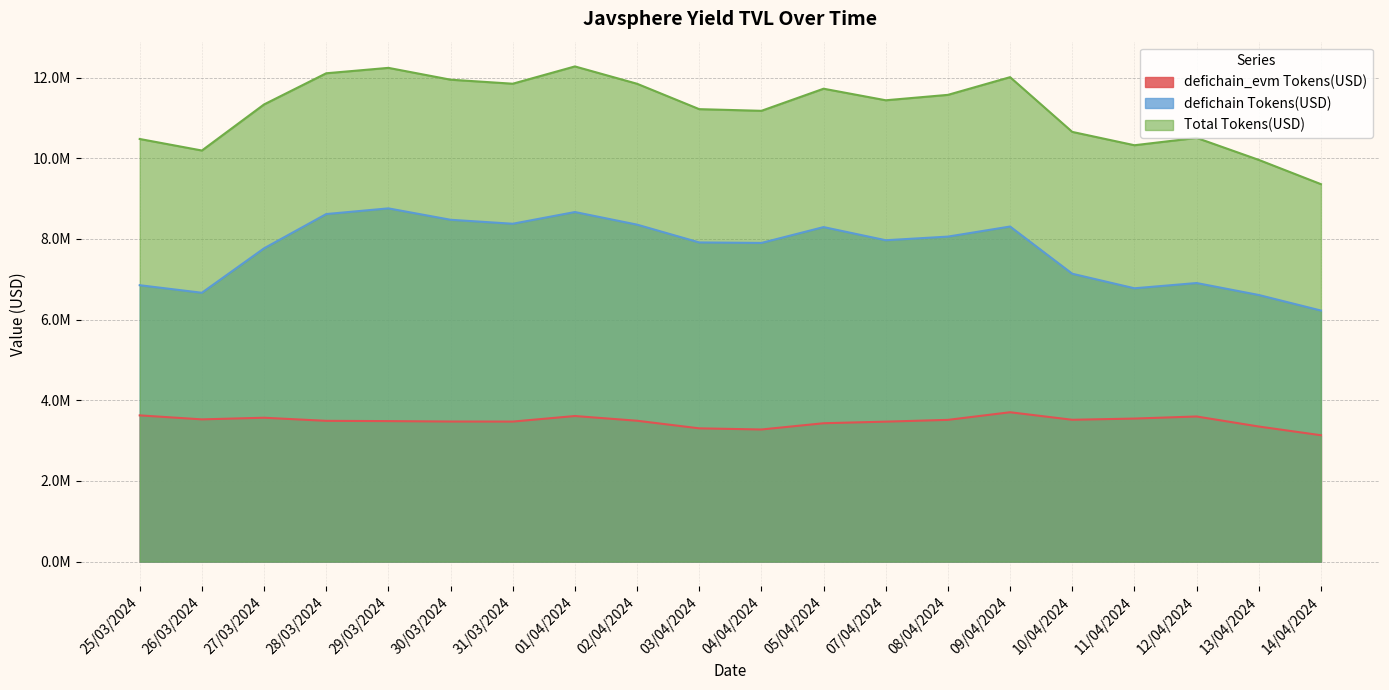

Reading left to right, transcribe all the data shown in this chart.

defichain_evm Tokens(USD): 25/03/2024=3624867.6	26/03/2024=3525975.7	27/03/2024=3566553.4	28/03/2024=3489665.7	29/03/2024=3482931.6	30/03/2024=3472498.8	31/03/2024=3471034.5	01/04/2024=3609056.9	02/04/2024=3491874.8	03/04/2024=3303588.6	04/04/2024=3275130.9	05/04/2024=3430036.4	07/04/2024=3469545.0	08/04/2024=3513647.3	09/04/2024=3702443.0	10/04/2024=3515898.6	11/04/2024=3545900.8	12/04/2024=3597568.5	13/04/2024=3348712.5	14/04/2024=3132729.7
defichain Tokens(USD): 25/03/2024=6851334.2	26/03/2024=6664415.5	27/03/2024=7766209.9	28/03/2024=8615342.7	29/03/2024=8756150.2	30/03/2024=8473592.6	31/03/2024=8375085.0	01/04/2024=8665622.5	02/04/2024=8353025.2	03/04/2024=7911962.8	04/04/2024=7899374.3	05/04/2024=8292294.8	07/04/2024=7966236.8	08/04/2024=8056287.2	09/04/2024=8306183.8	10/04/2024=7135837.1	11/04/2024=6775315.2	12/04/2024=6905724.2	13/04/2024=6609097.9	14/04/2024=6223683.0
Total Tokens(USD): 25/03/2024=10476201.7	26/03/2024=10190391.2	27/03/2024=11332763.3	28/03/2024=12105008.4	29/03/2024=12239081.8	30/03/2024=11946091.4	31/03/2024=11846119.5	01/04/2024=12274679.3	02/04/2024=11844899.9	03/04/2024=11215551.4	04/04/2024=11174505.2	05/04/2024=11722331.2	07/04/2024=11435781.8	08/04/2024=11569934.5	09/04/2024=12008626.8	10/04/2024=10651735.7	11/04/2024=10321216.0	12/04/2024=10503292.7	13/04/2024=9957810.4	14/04/2024=9356412.7